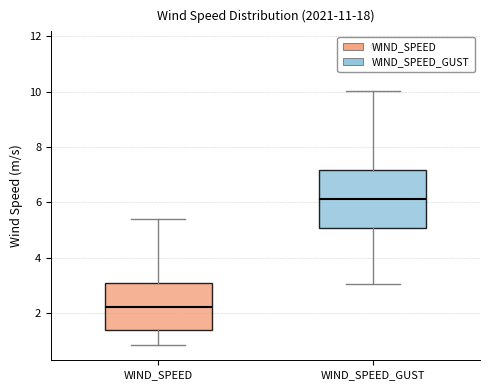

Reading left to right, transcribe this box plot: for each box, give where its median line is, the range the box spans, and where its two whiskers end, as read against the y-axis. The values are not printed on the chart, so give them approximately, as read against the axis.

WIND_SPEED: median 2.2, box 1.4 to 3.0, whiskers 0.8 to 5.4
WIND_SPEED_GUST: median 6.2, box 5.0 to 7.2, whiskers 3.0 to 10.0